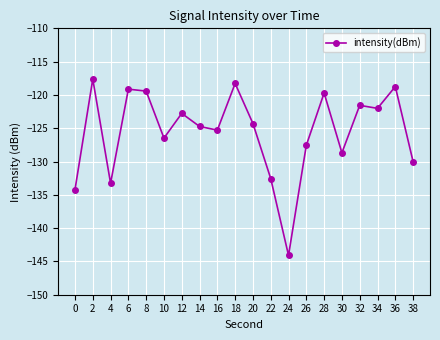

What is the difference between the values at 0 and 12?

11.5